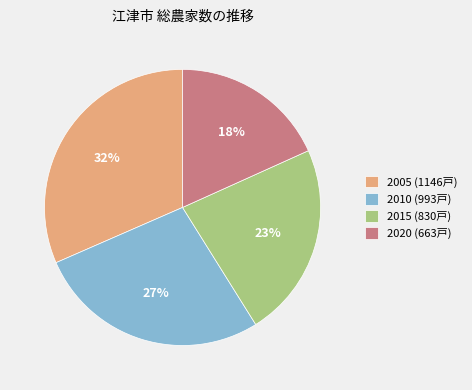

Which category has the biggest portion of the pie?

2005 (1146戸)